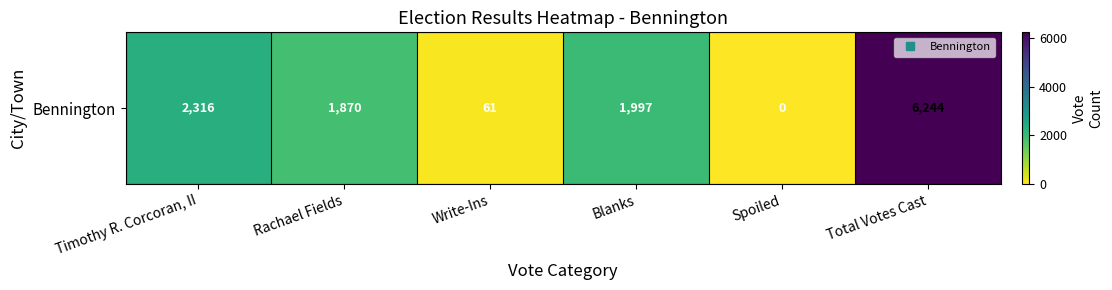

How many values are above zero?

5